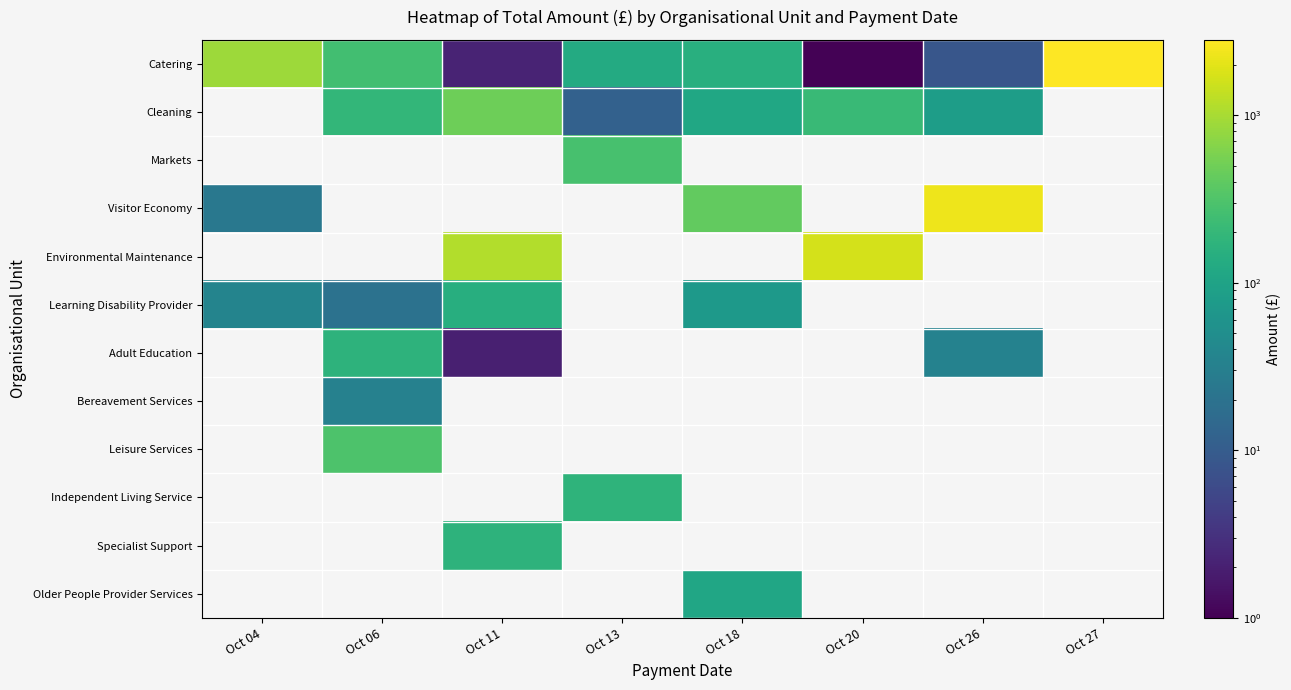

The value of Older People Provider Services at Oct 18 is 75.0. True or false?

False